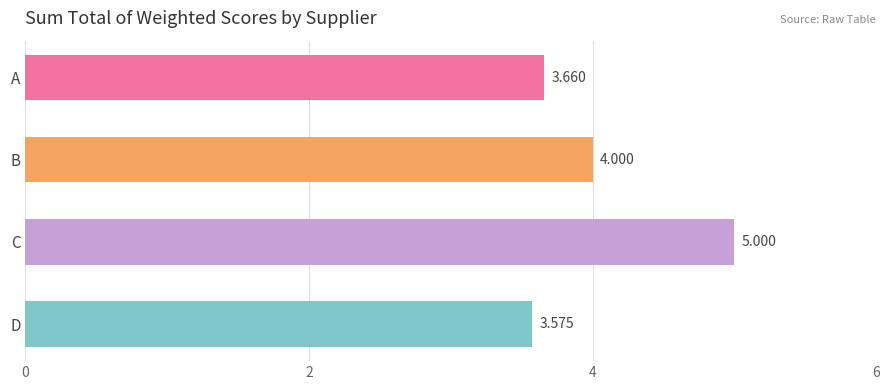

Which label corresponds to the largest value in the chart?

C